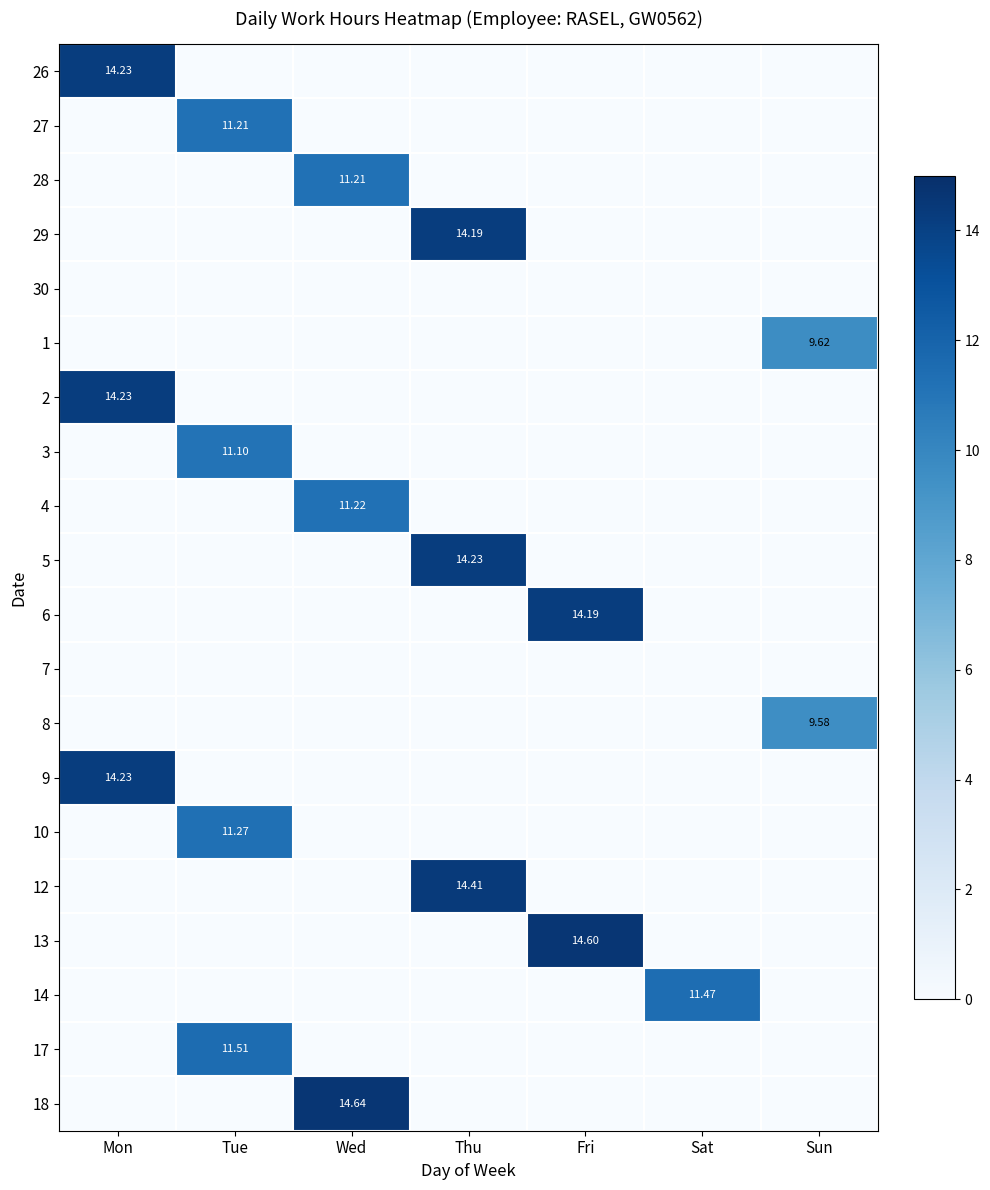

True or false: 17 has a value of 0.0 at Mon.

True